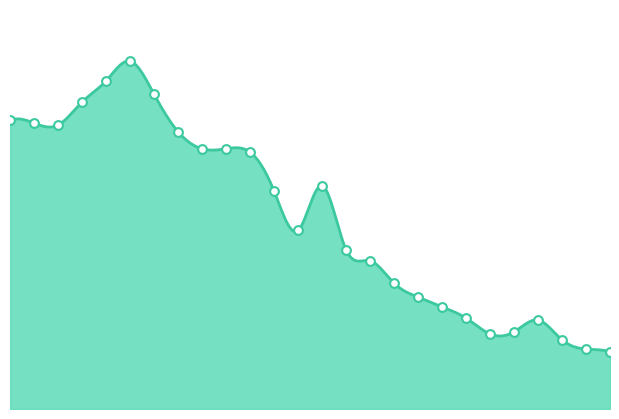

Which has a higher value, 2014 or 2018?

2014